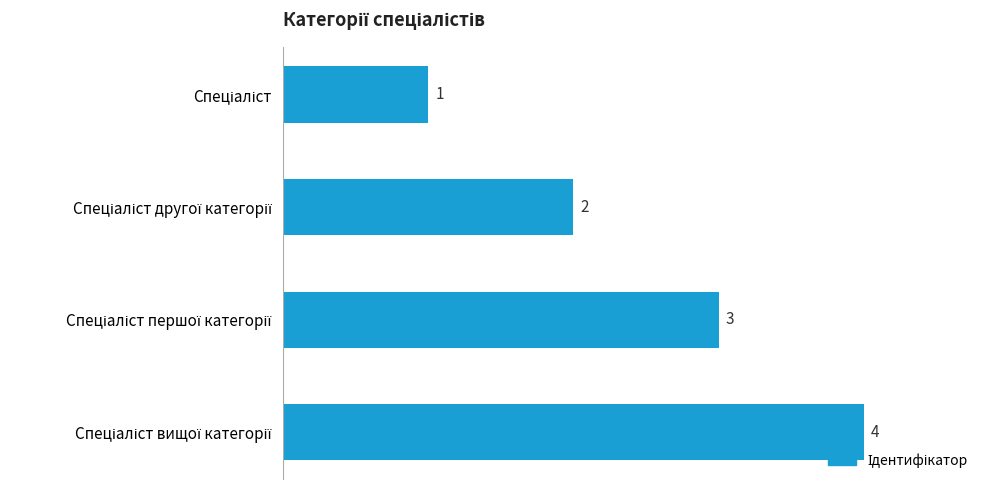

What is the difference between the maximum and second lowest values?

2